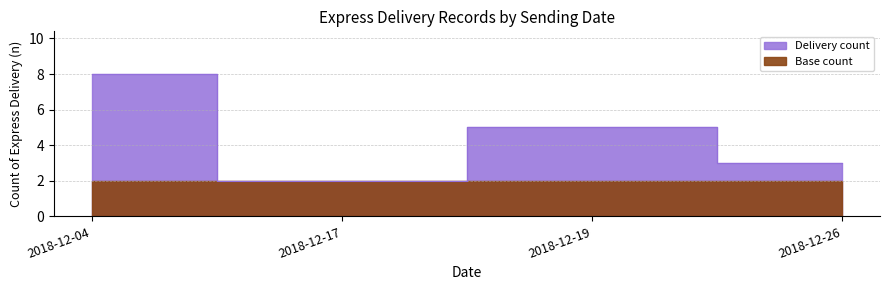

The chart shows a value of 3 at 2018-12-26. True or false?

True